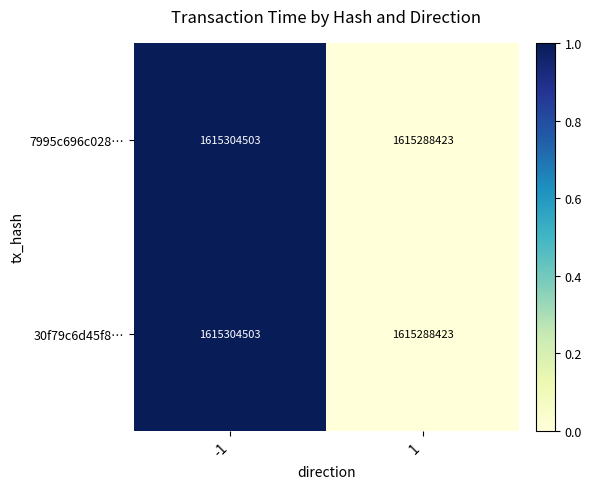

What is the approximate value of 7995c696c028… at -1, to the nearest 10?

1615304500